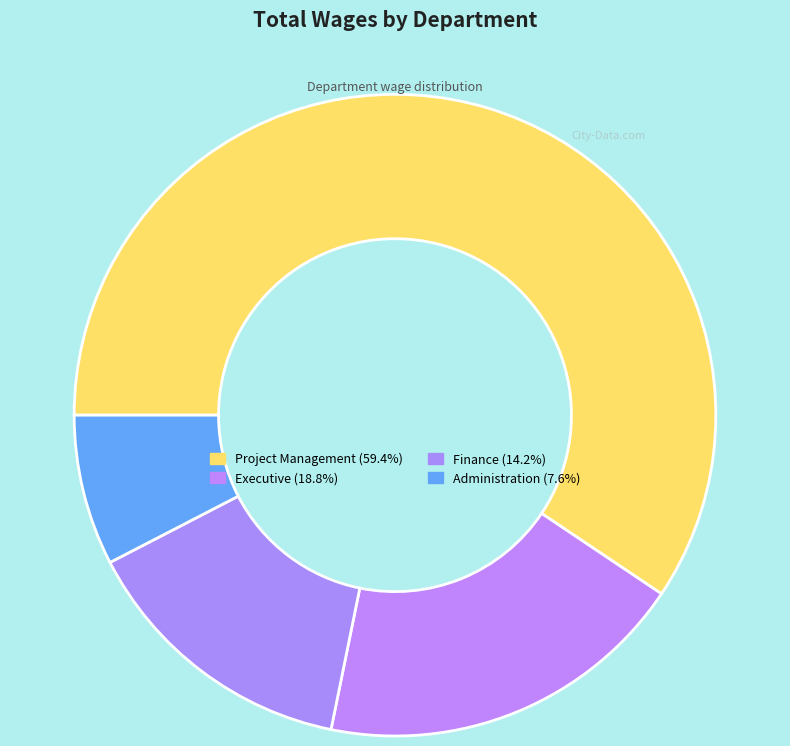

The Executive slice represents 19% of the pie. True or false?

True